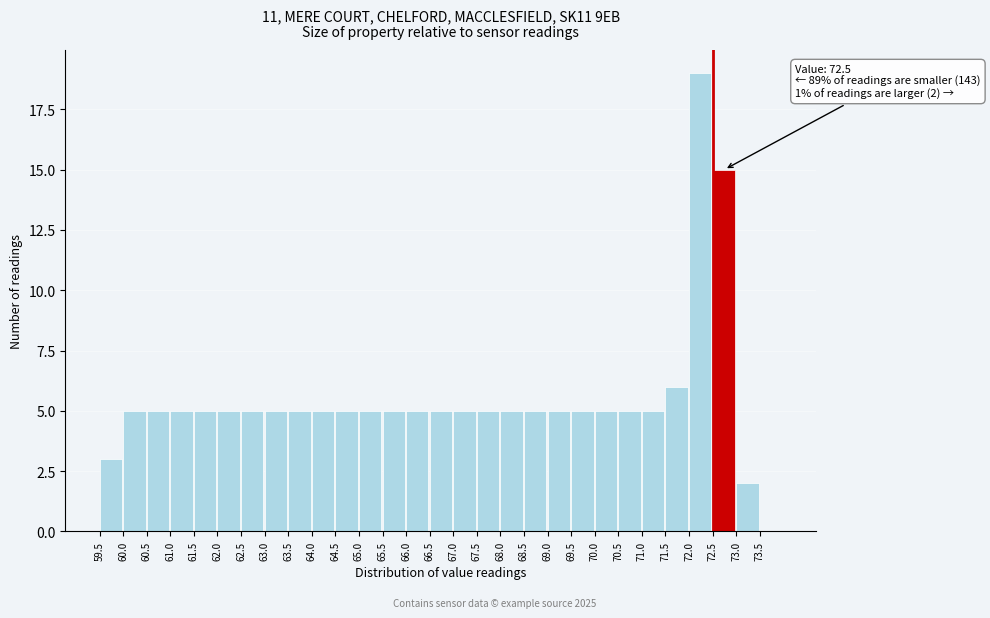

Which range on the x-axis has the tallest bar?

72.0 to 72.5